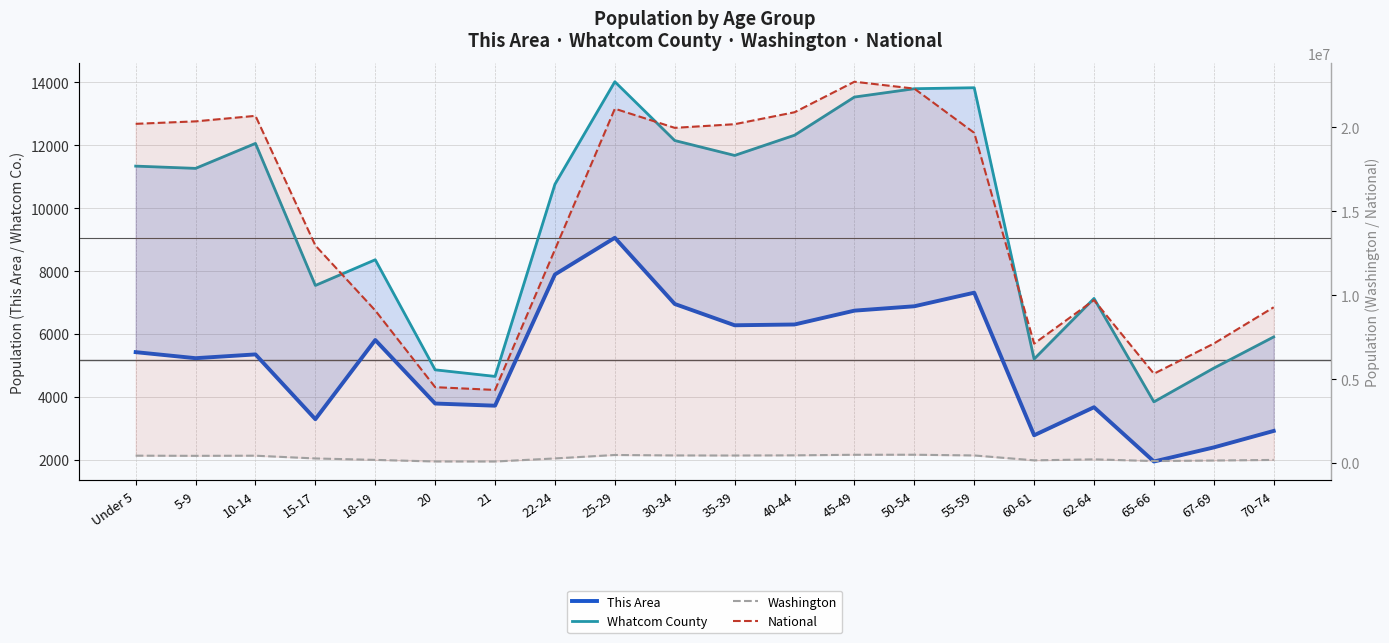

What is the label of the 16th point from the left?

60-61